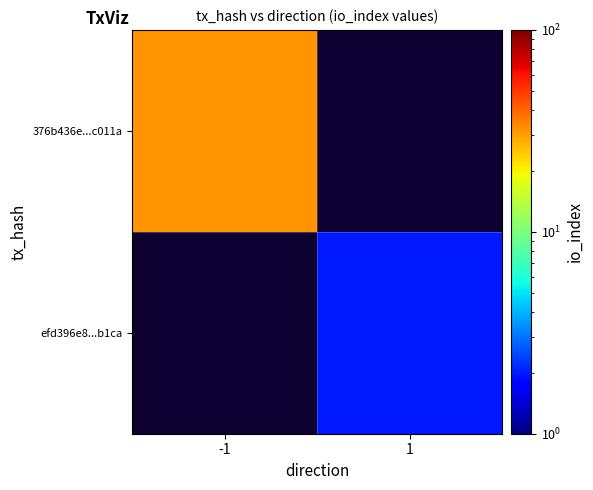

Which series has the largest range (max minus min)?

376b436e...c011a